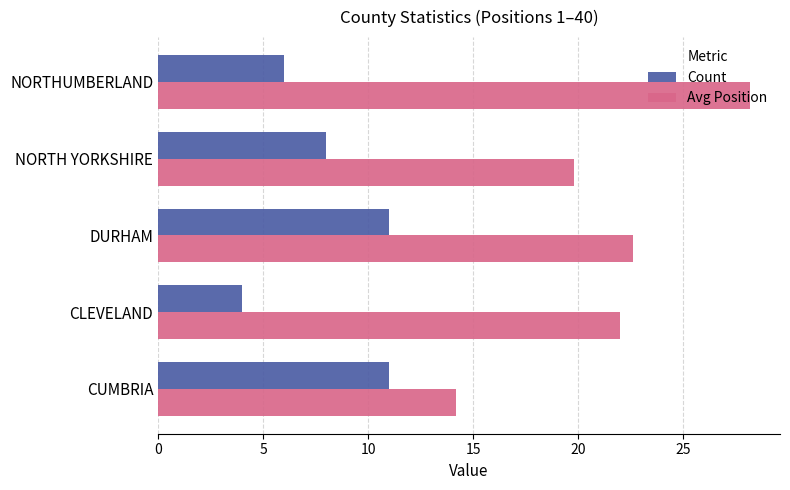

What is the difference between the maximum and minimum values in the Count series?

7.0